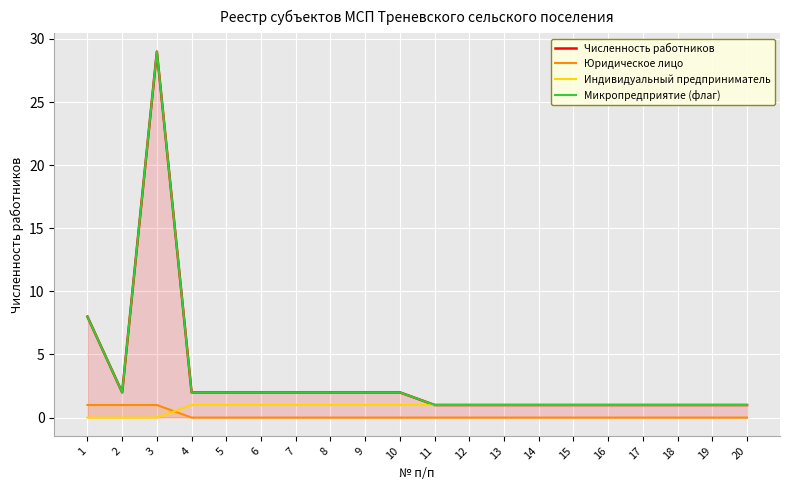

What is the value of the Микропредприятие (флаг) point at the 1st from the left?

8